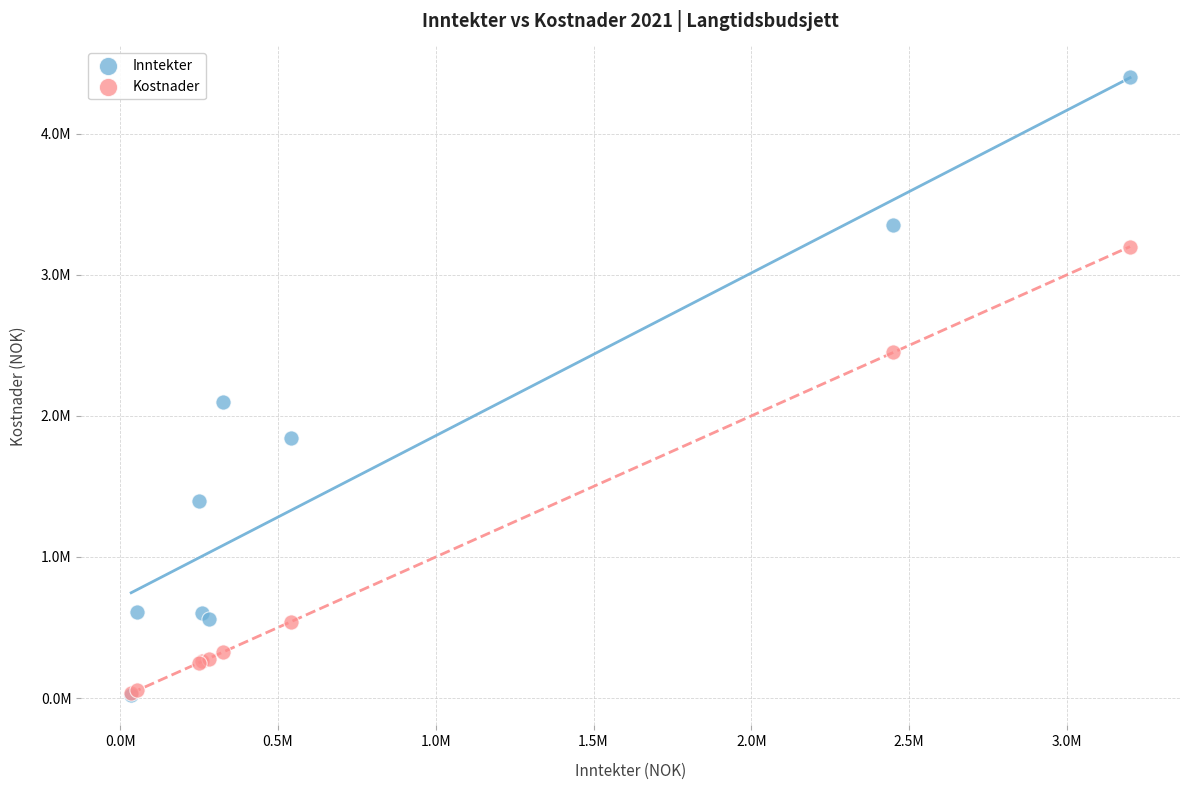

What are all the series names shown in the legend?

Inntekter, Kostnader